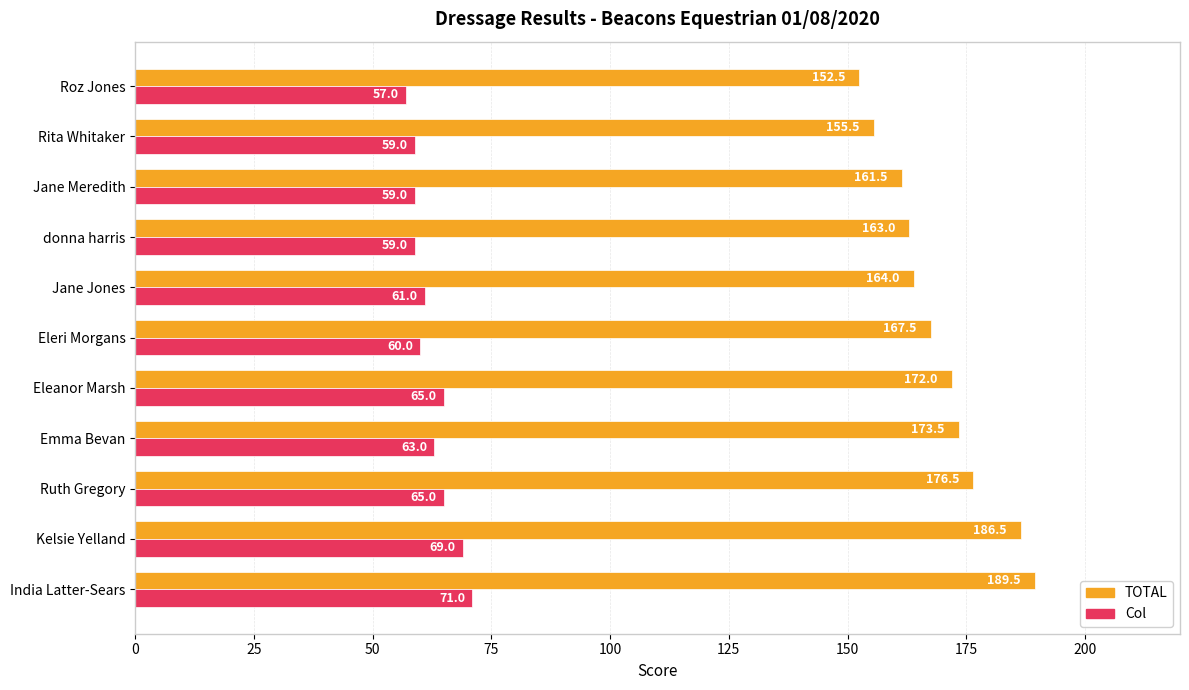

What is the sum of all TOTAL values?

1862.0